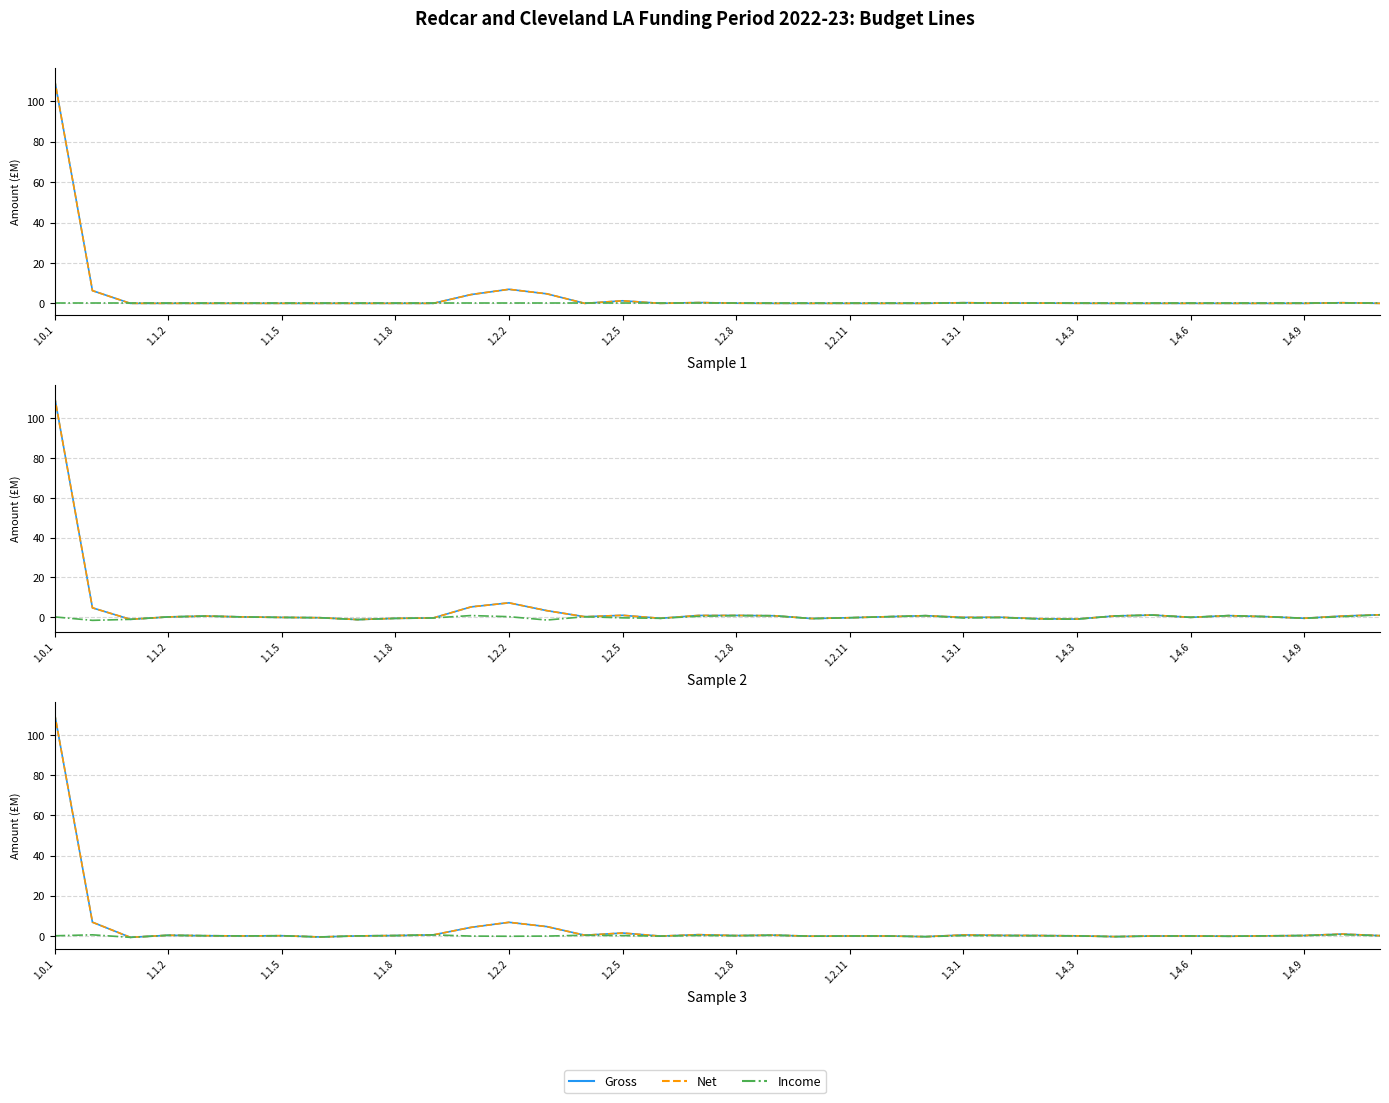

What is the greatest value displayed?

110.8